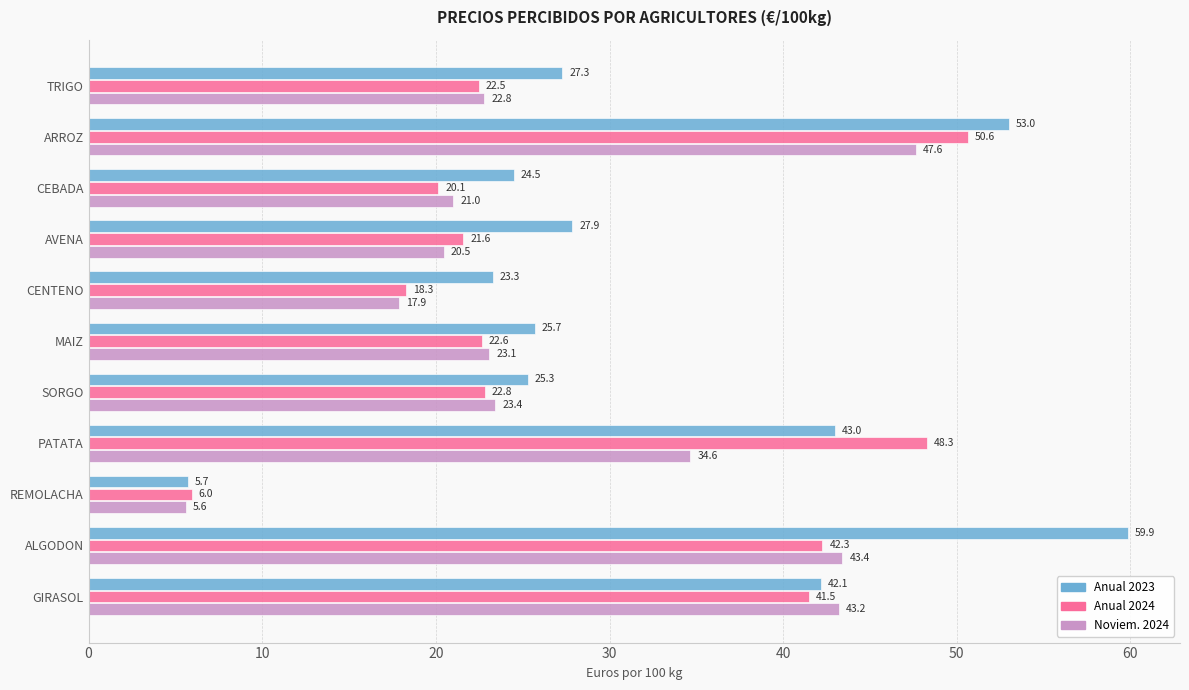

How many values in the Noviem. 2024 series exceed 23?

6